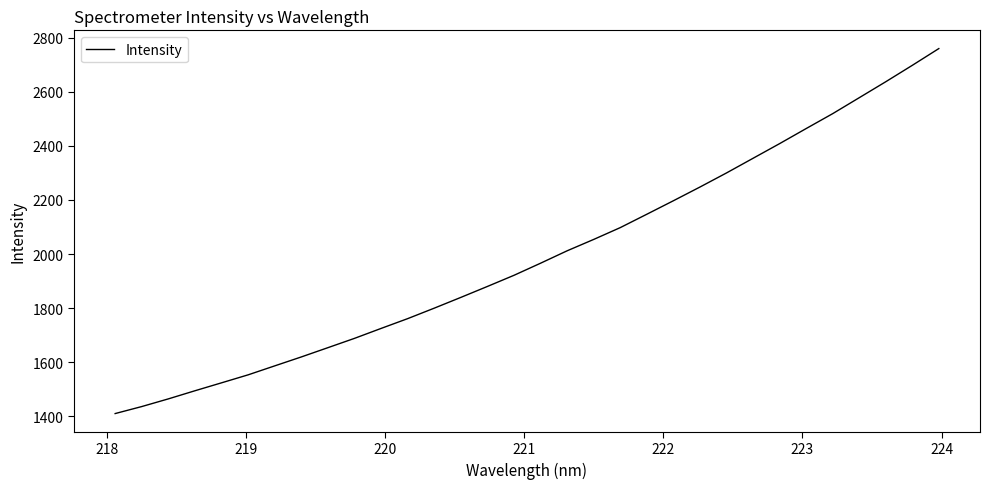

How many distinct data groups are displayed?

1